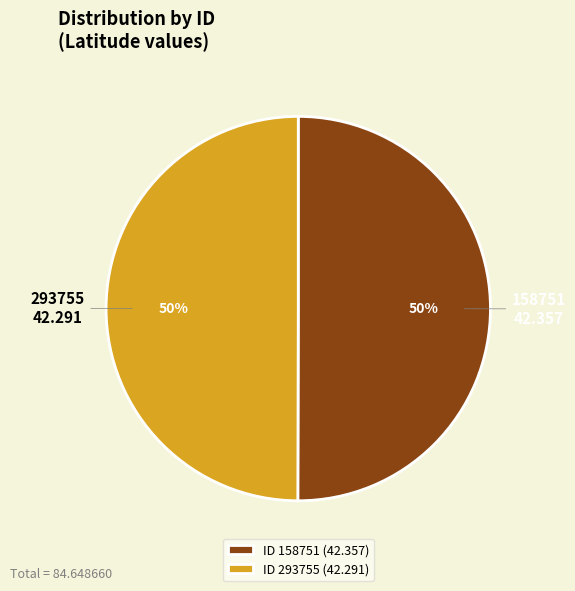

To the nearest percent, what is the combined percentage of ID 158751 (42.357) and ID 293755 (42.291)?

100%